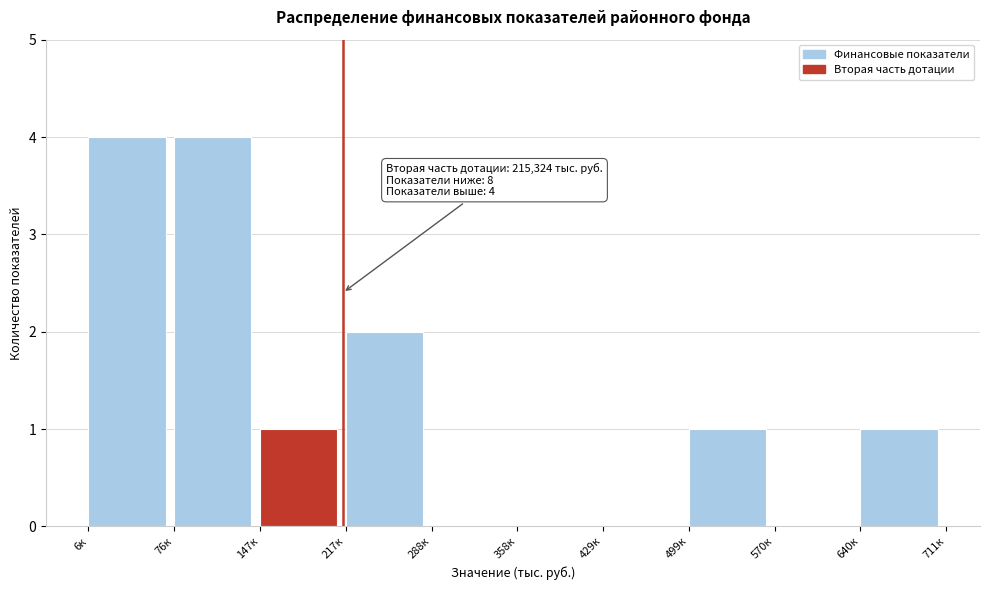

Reading right to left, what are all the values shown in this chart?

640к=1	570к=0	499к=1	429к=0	358к=0	288к=0	217к=2	147к=1	76к=4	6к=4